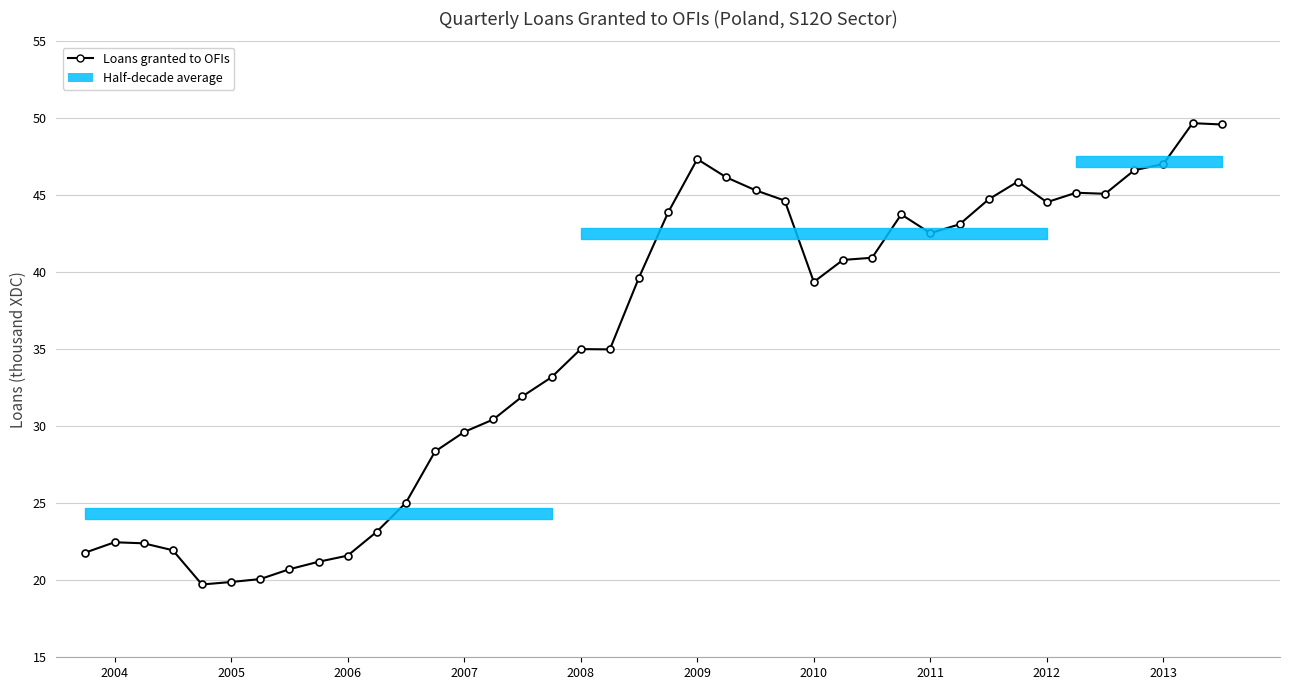

What is the difference between the maximum and minimum values?

30.0